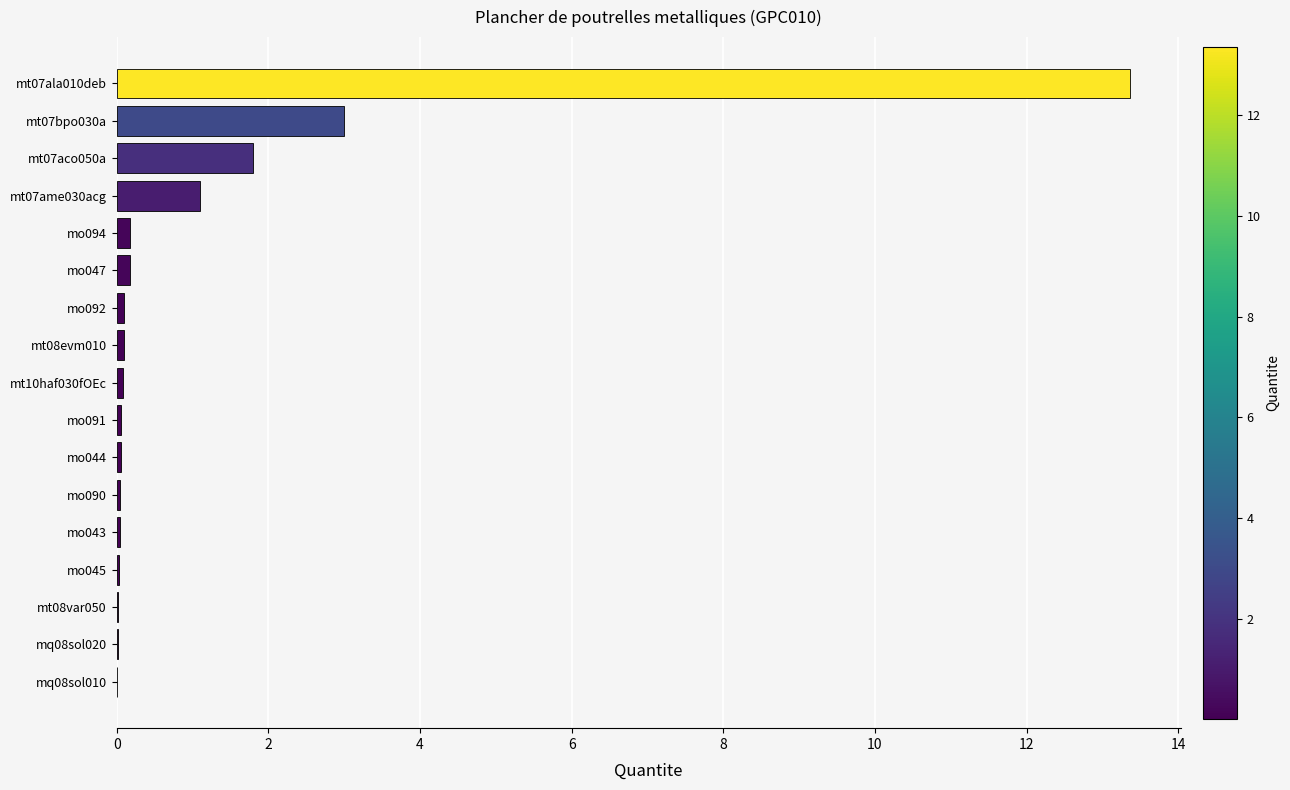

The value at mt07ala010deb is 13.4. True or false?

True